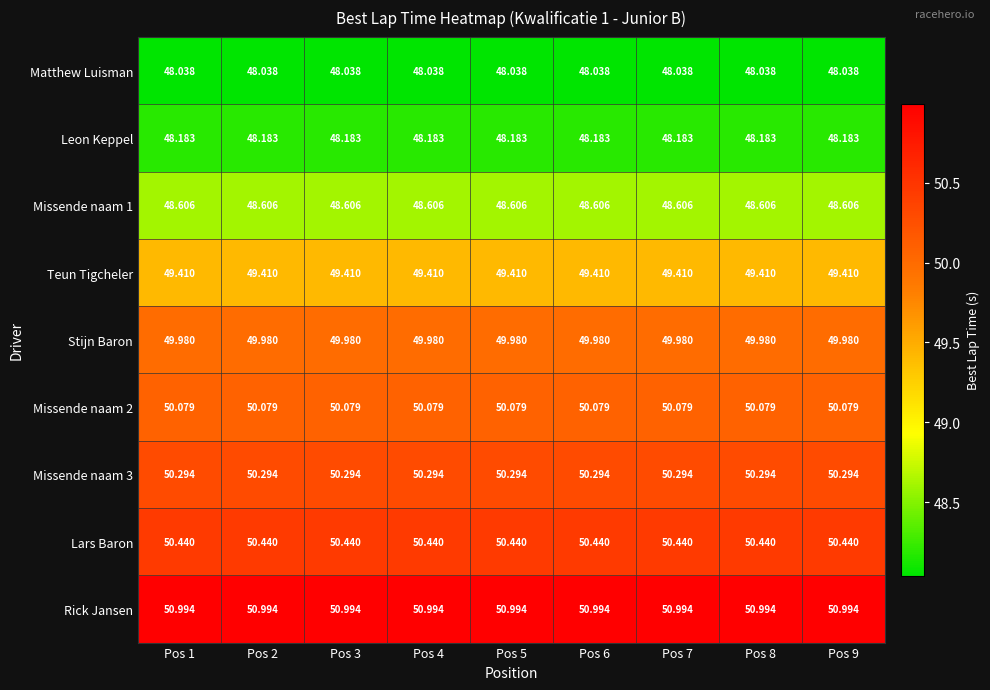

Is the value of Teun Tigcheler at Pos 3 greater than the value of Missende naam 2 at Pos 1?

No